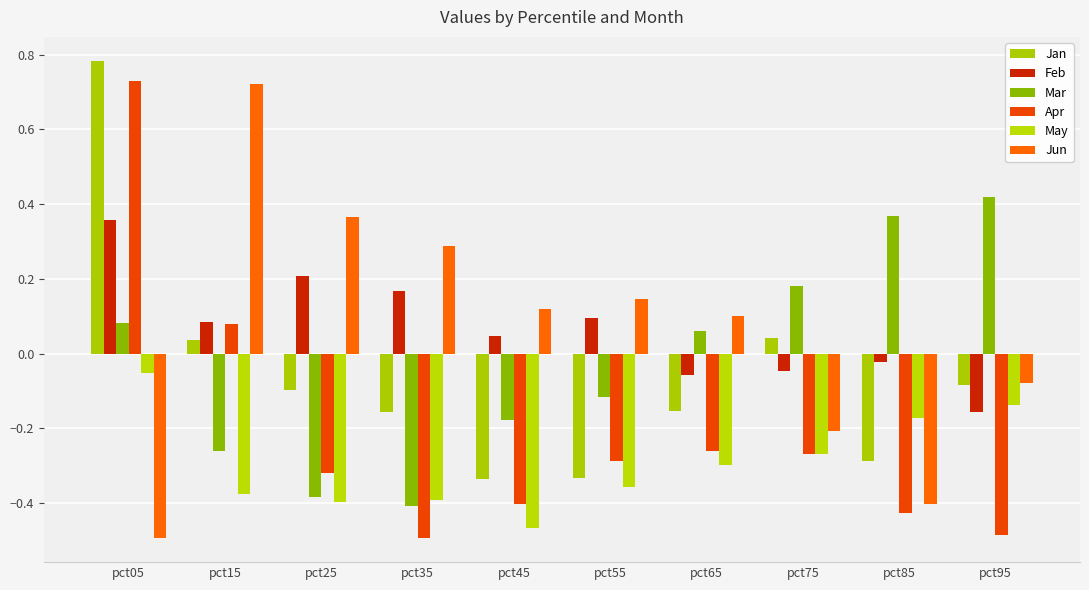

The value of May at pct25 is -0.3. True or false?

False